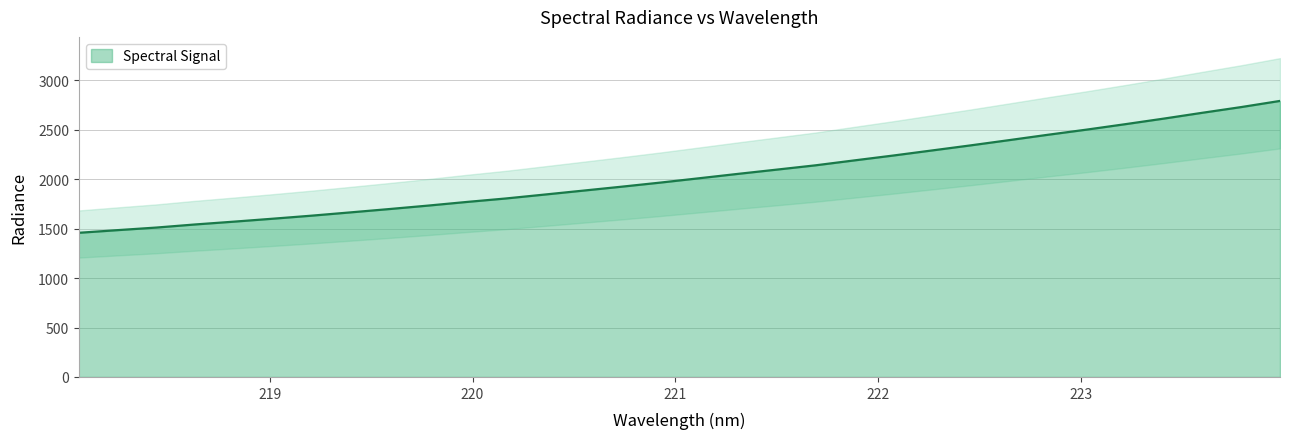

Read the value at 219.589.

1698.2